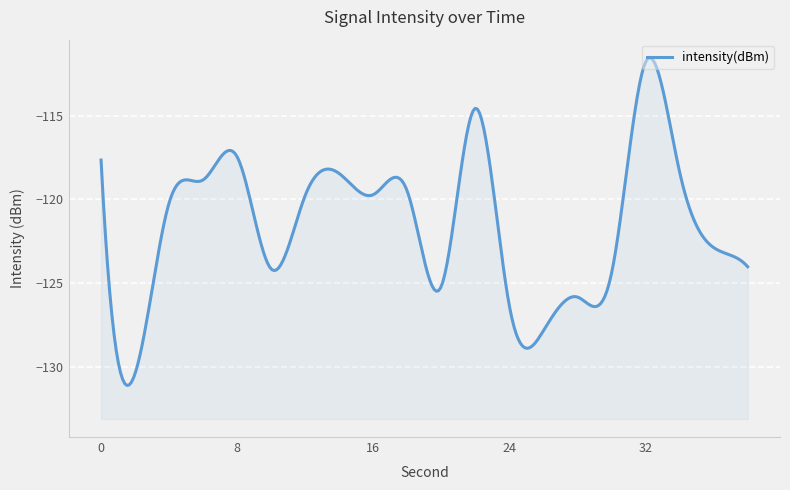

True or false: the data has more than 2 interior local peaks.

True